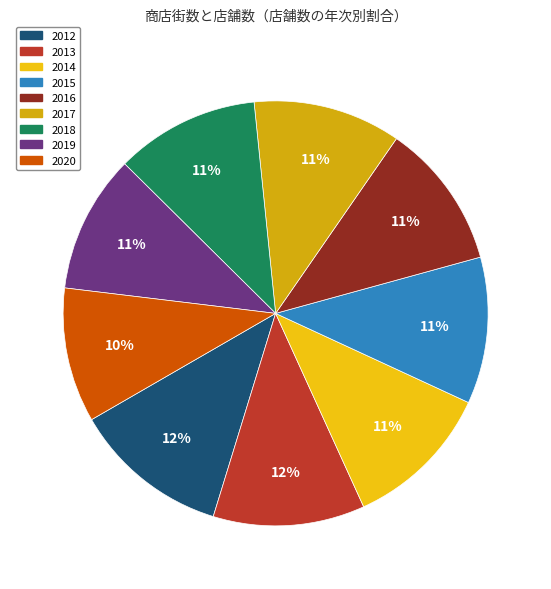

Combined, what portion of the pie is 2012 and 2020?

22.2%